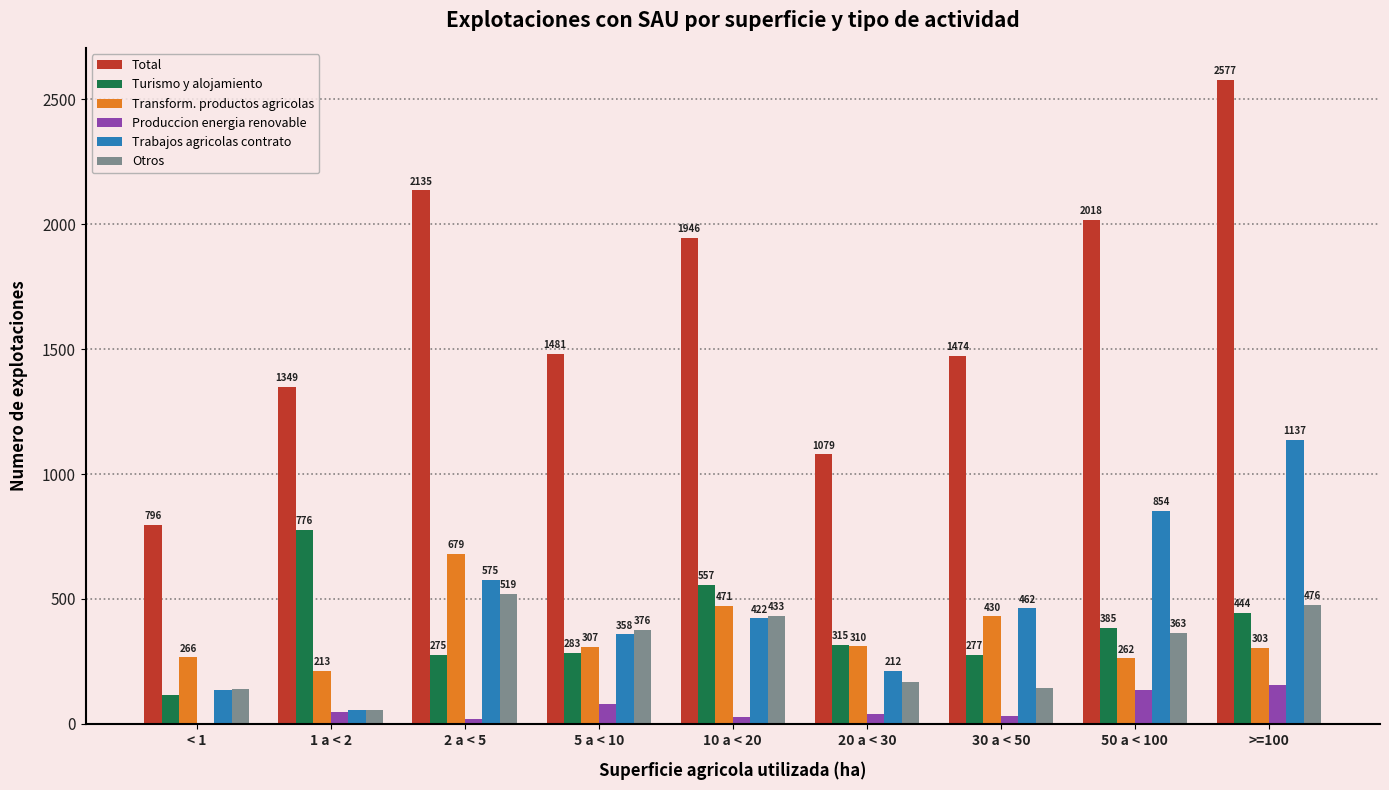

Is the value of Turismo y alojamiento at < 1 greater than the value of Otros at 2 a < 5?

No